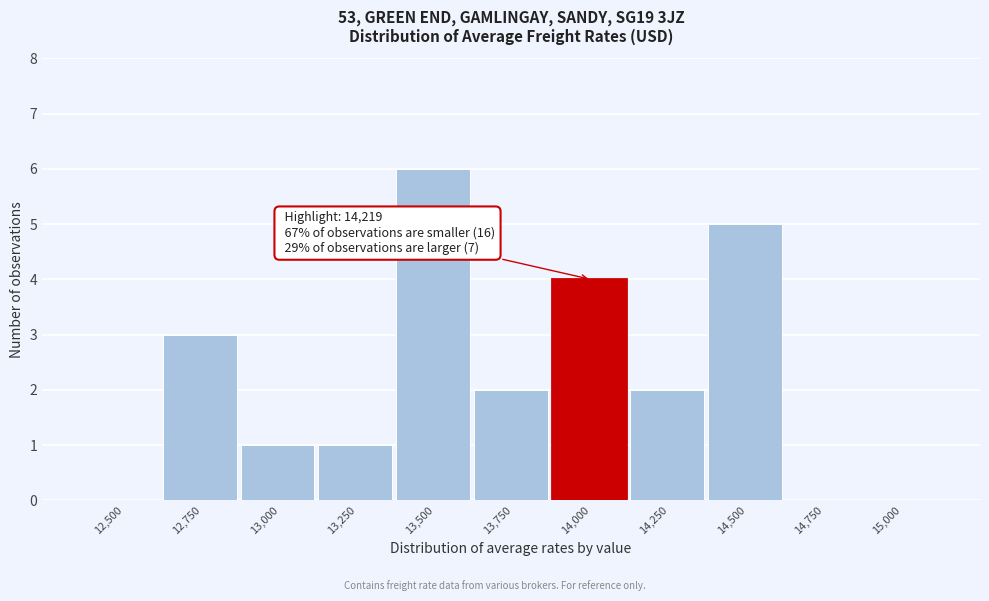

Reading left to right, extract all data points from this chart.

12,500=0	12,750=3	13,000=1	13,250=1	13,500=6	13,750=2	14,000=4	14,250=2	14,500=5	14,750=0	15,000=0